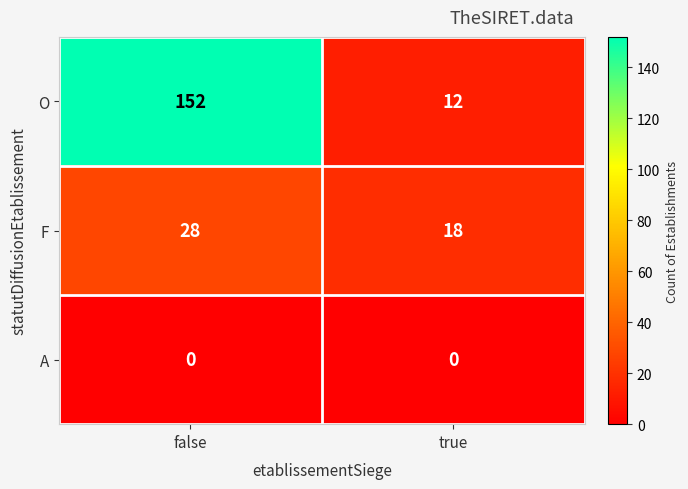

Which series has the largest total across all categories?

O